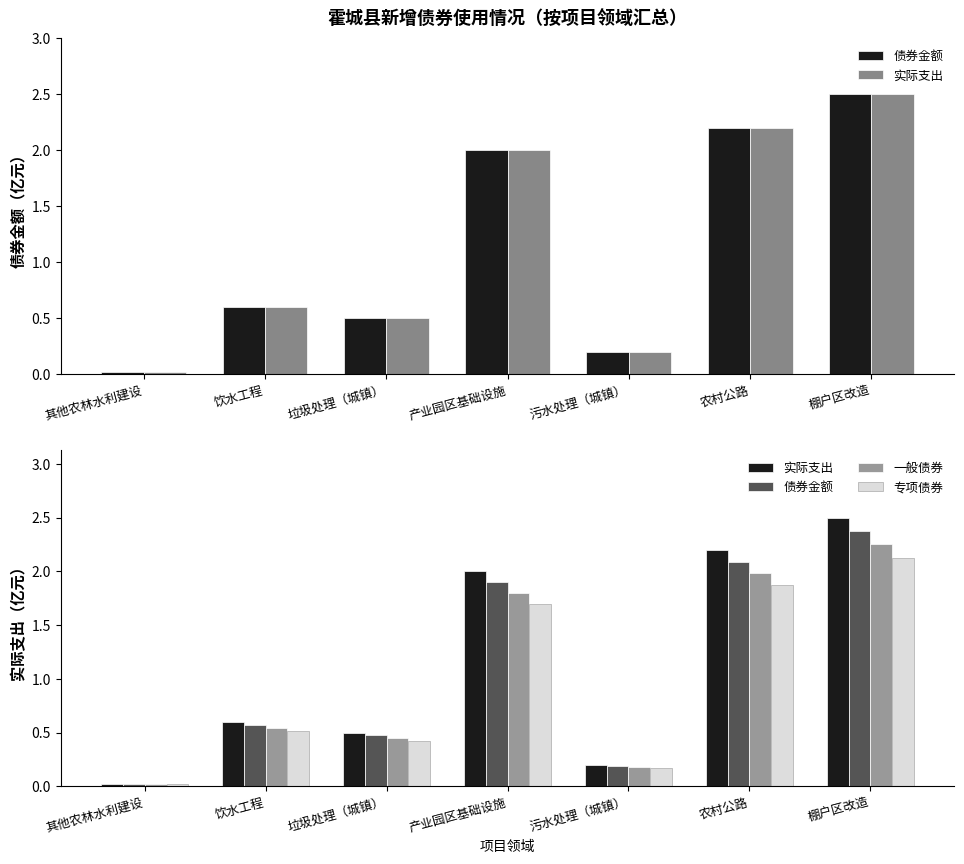

Read the 实际支出 value at 产业园区基础设施.

2.0